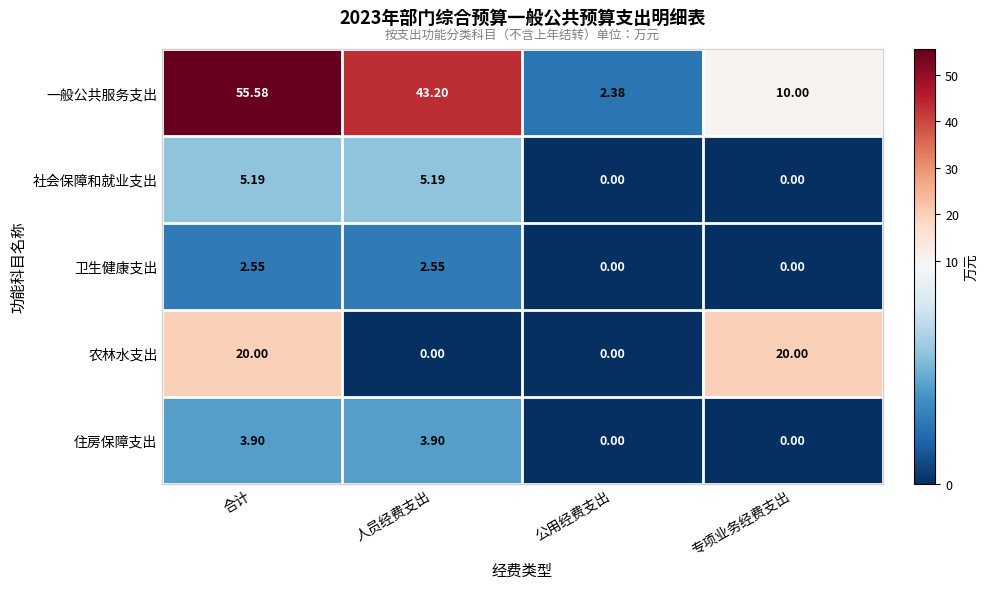

List the series in order of their peak value, highest first.

一般公共服务支出, 农林水支出, 社会保障和就业支出, 住房保障支出, 卫生健康支出